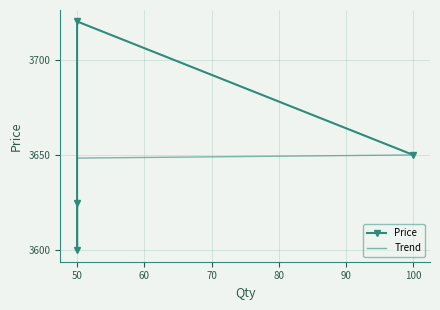

What is the change in value from 50 to 50?

+120